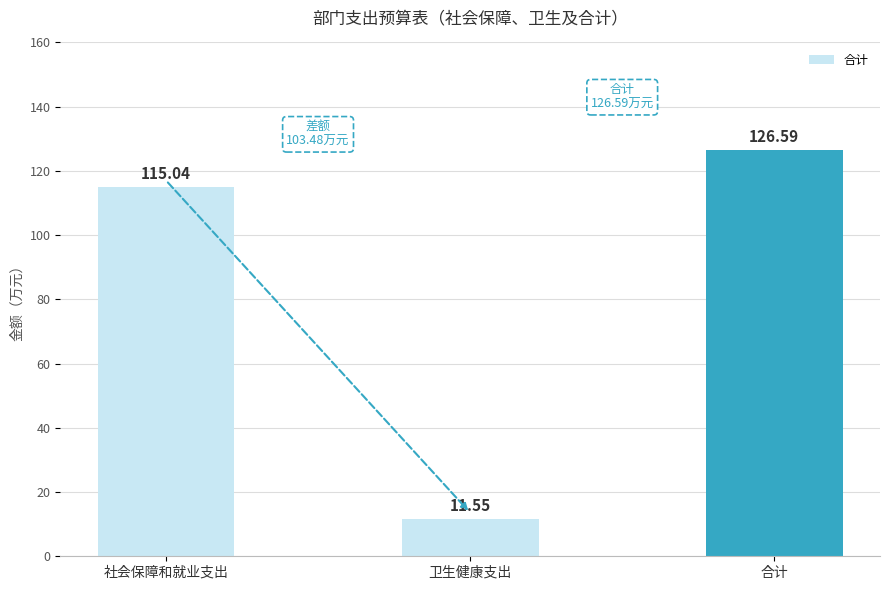

Reading left to right, list all the values displayed in this chart.

社会保障和就业支出=115.0	卫生健康支出=11.6	合计=126.6